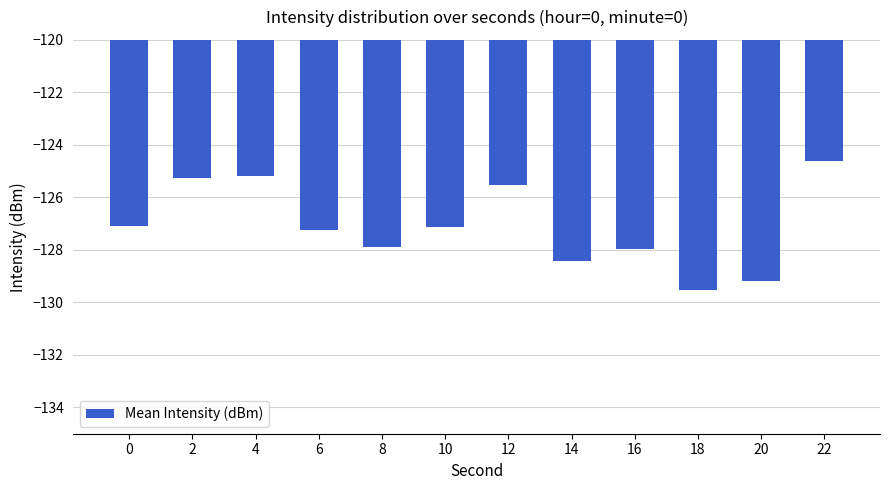

How many data points does each series have?

12